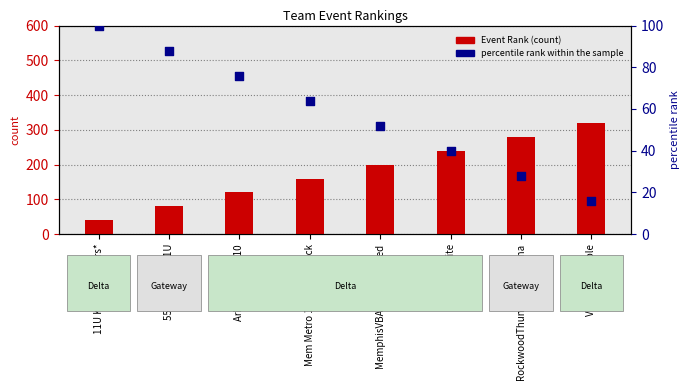

Which series contains the lowest Y value?

percentile rank within the sample